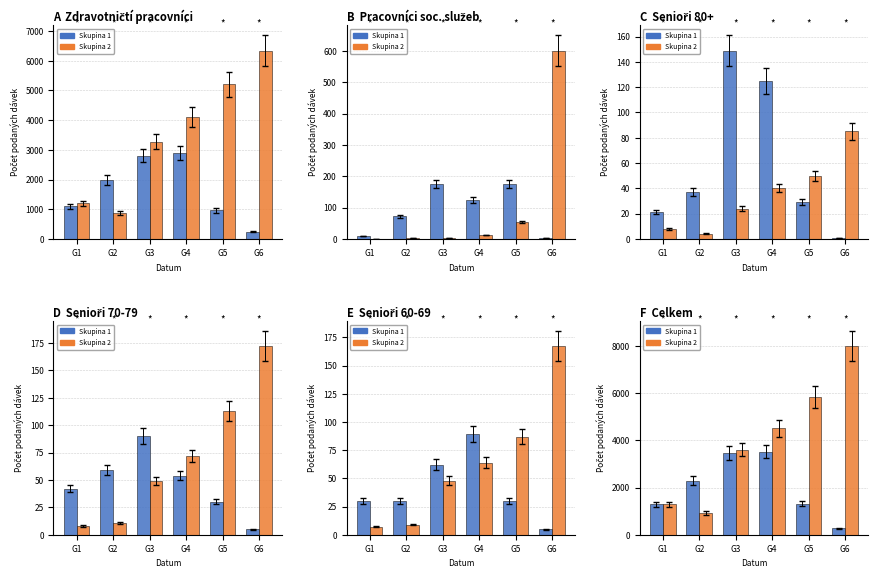

What is the difference between the Skupina 2 (02.01-07.01.2021) values at G3 and G4?

910